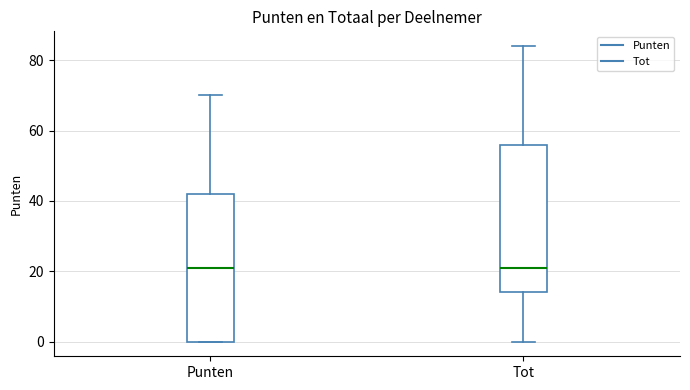

Where is the lower edge of the box for Punten on the y-axis? The values are not printed on the chart, so give them approximately, as read against the axis.

0